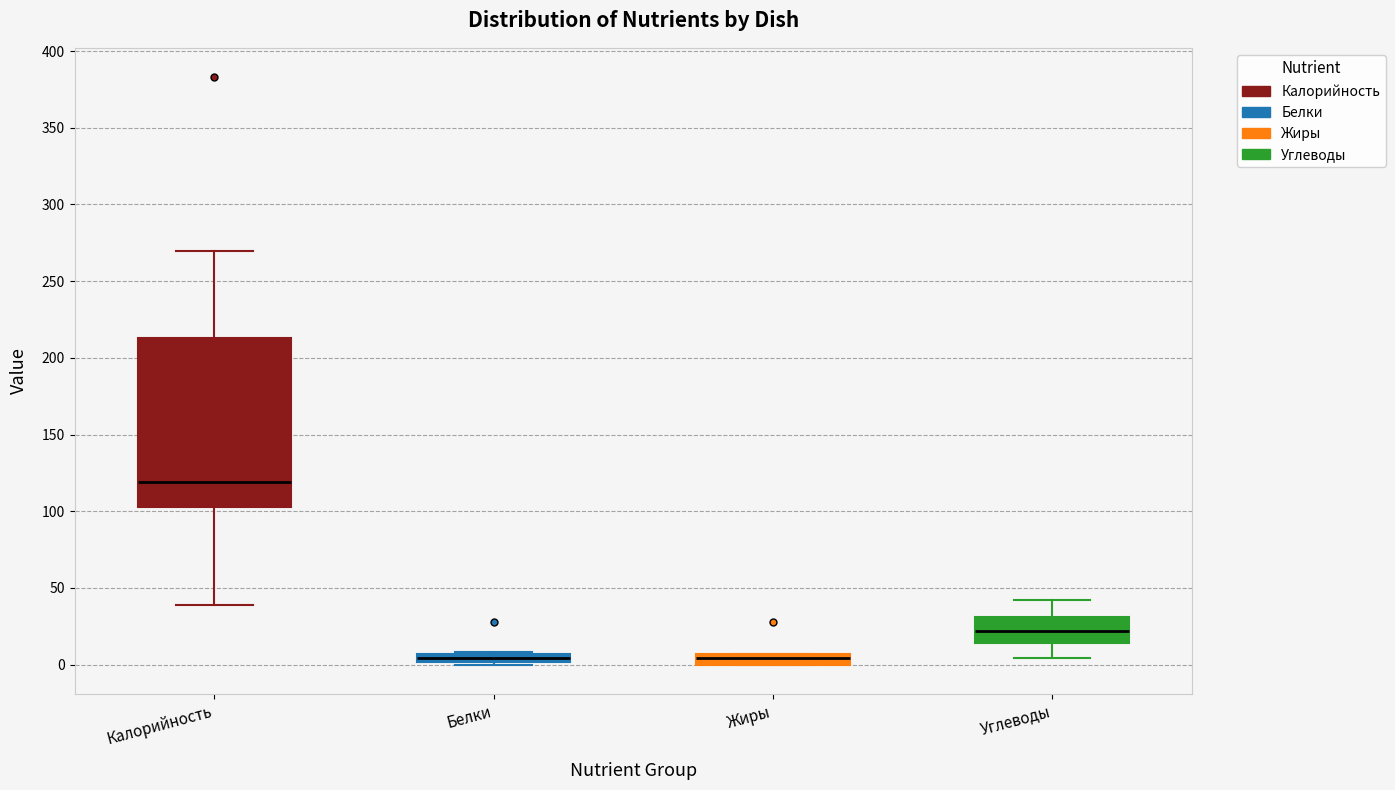

Where is the upper edge of the box for Белки on the y-axis? The values are not printed on the chart, so give them approximately, as read against the axis.

5